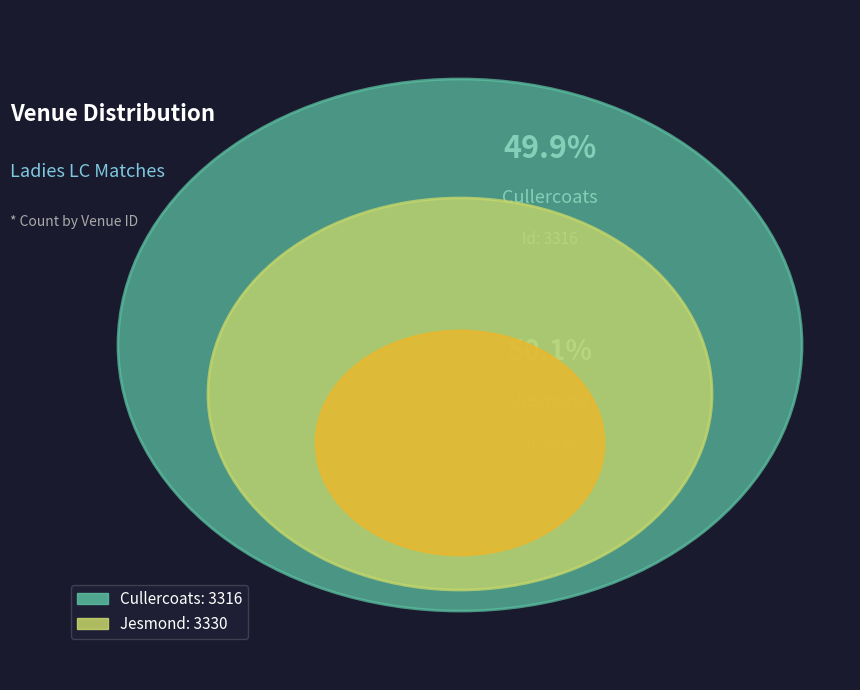

How much of the chart is everything except Cullercoats?

50.1%